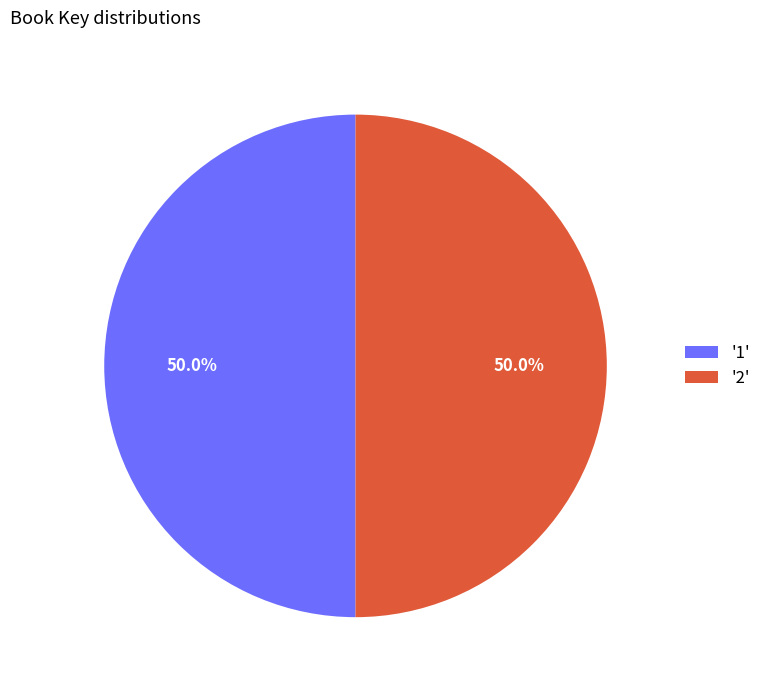

What is the ratio of the value at '2' to the value at '1'?

1.0